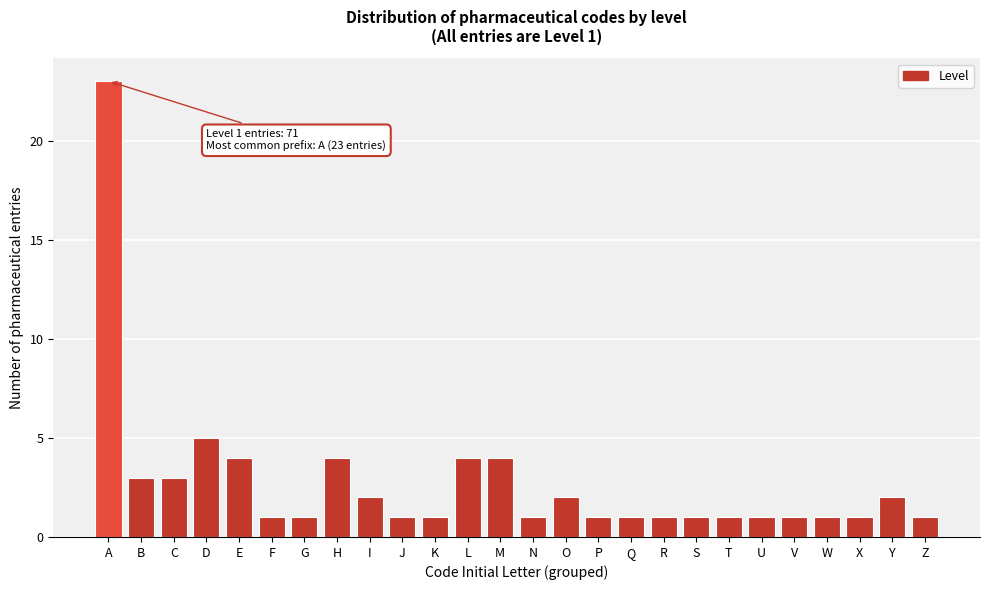

Reading left to right, extract all data points from this chart.

23	3	3	5	4	1	1	4	2	1	1	4	4	1	2	1	1	1	1	1	1	1	1	1	2	1